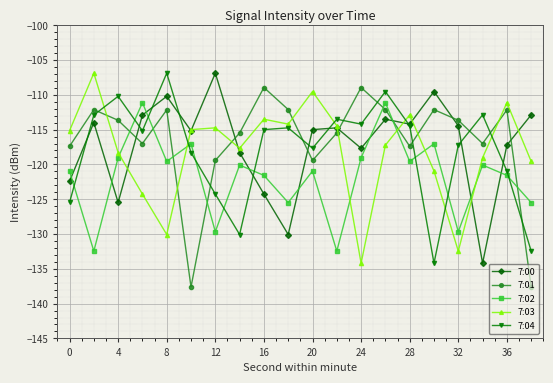

How many intersections are there between 7:04 and 7:01?

9